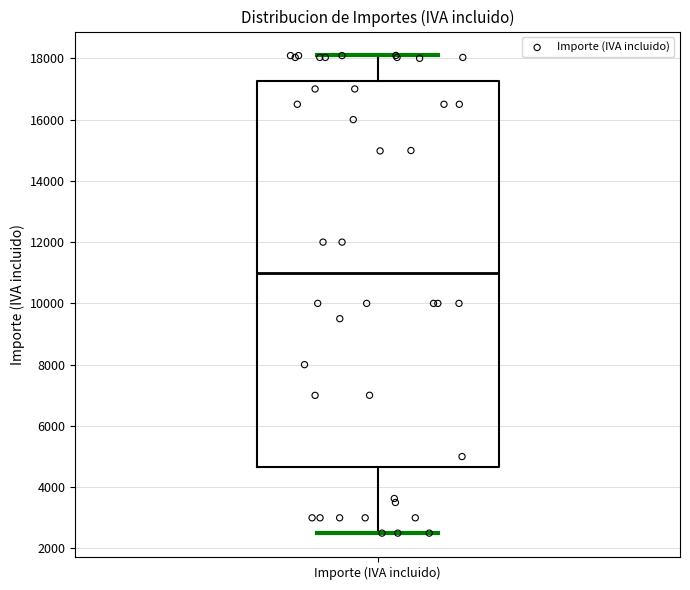

Where does the median line of the box for Importe (IVA incluido) sit on the y-axis? The values are not printed on the chart, so give them approximately, as read against the axis.

11000